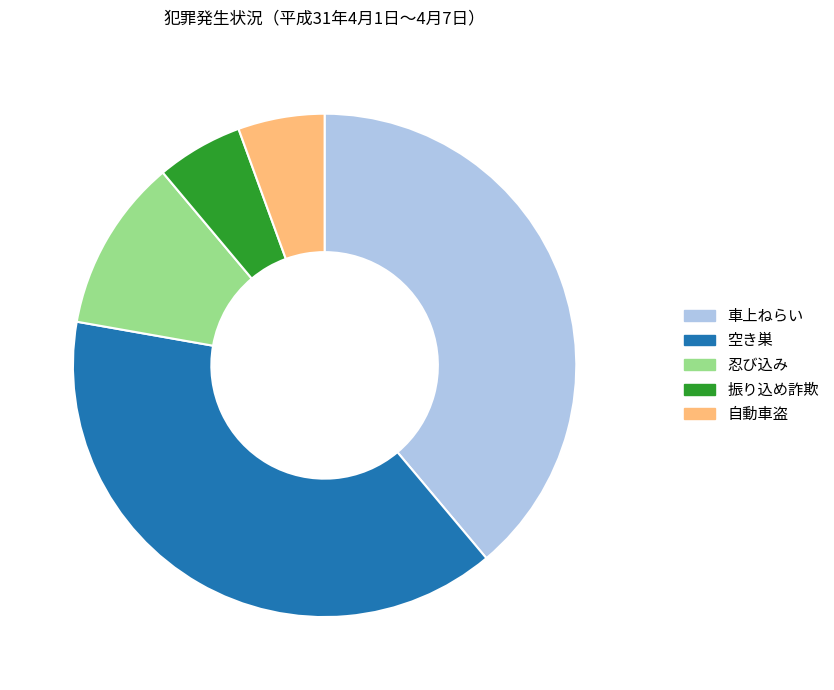

True or false: 自動車盗 accounts for 19% of the total.

False